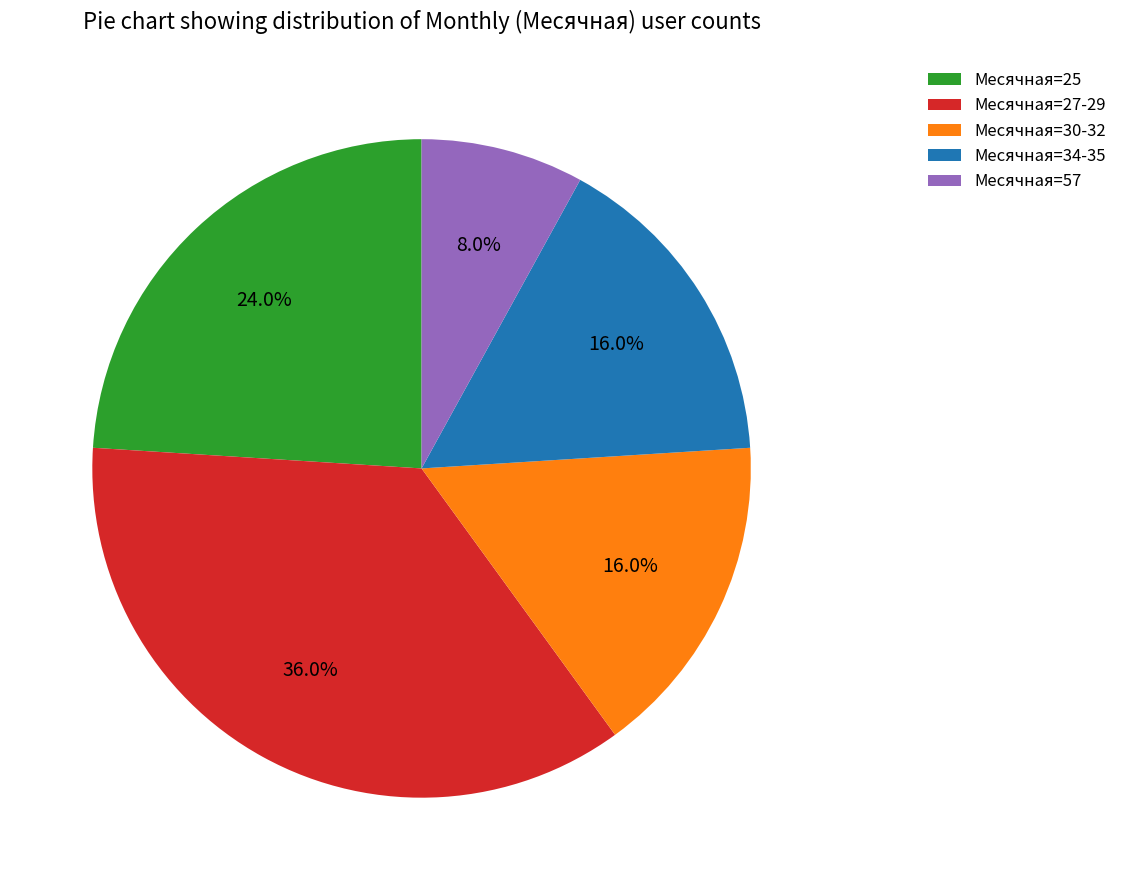

Is there any slice that represents more than half of the pie?

No